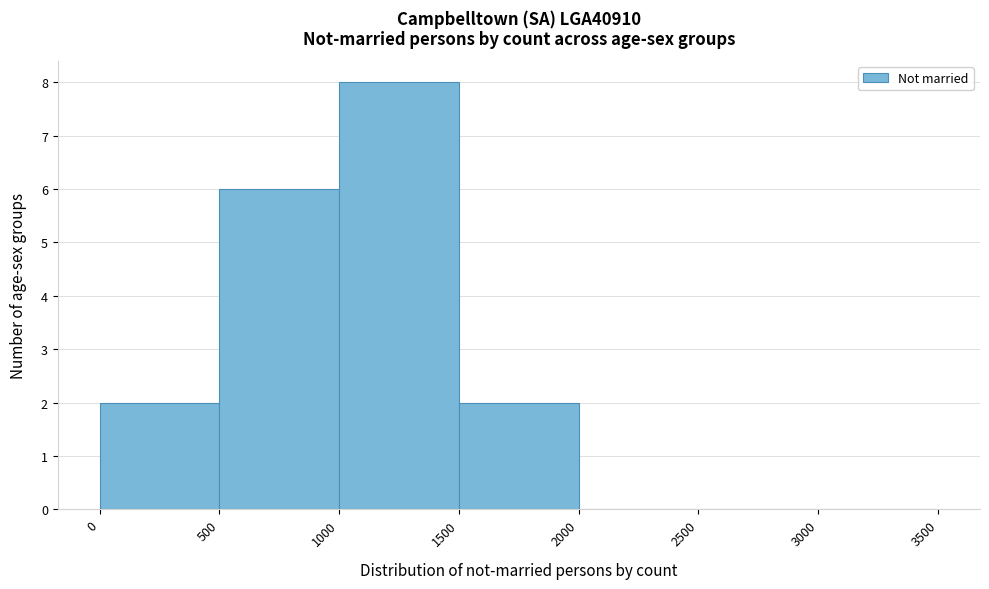

Reading left to right, list every bar in this chart as the range it spans on the x-axis followed by its height. The values are not printed on the chart, so give them approximately, as read against the axis.

0 to 500: 2
500 to 1000: 6
1000 to 1500: 8
1500 to 2000: 2
2000 to 2500: 0
2500 to 3000: 0
3000 to 3500: 0